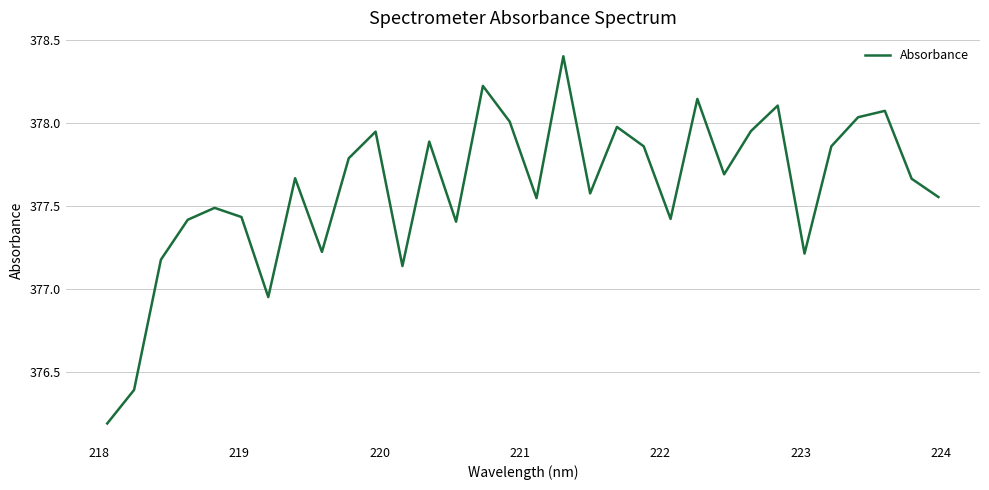

What is the maximum value shown in the chart?

378.4